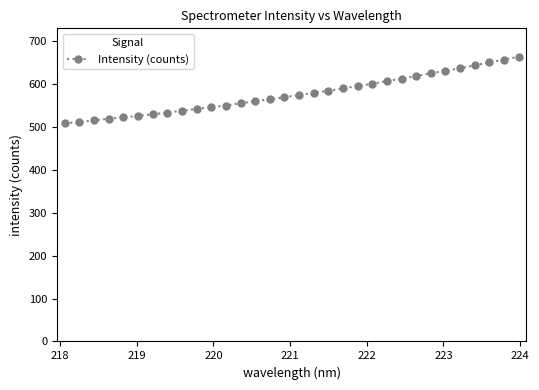

What is the value of the 17th point from the left?

573.7